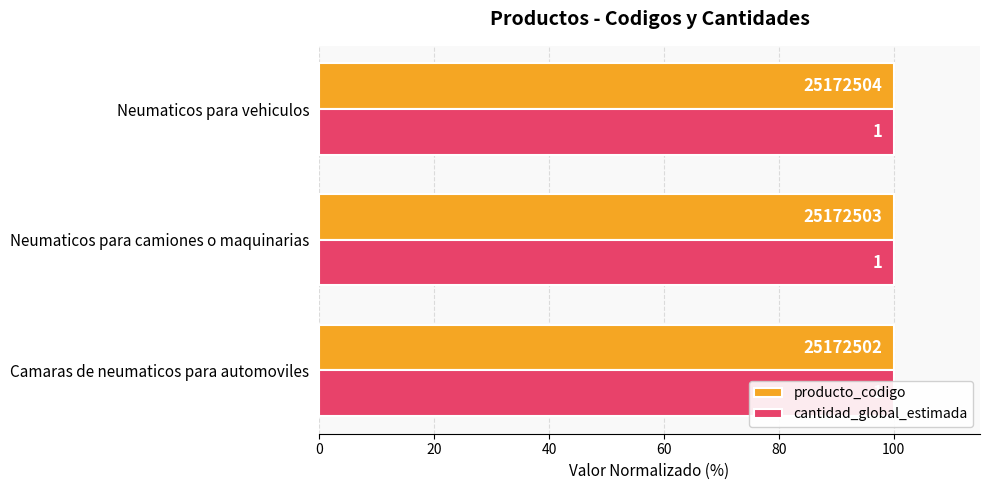

True or false: producto_codigo has a value of 165.9 at Neumaticos para camiones o maquinarias.

False